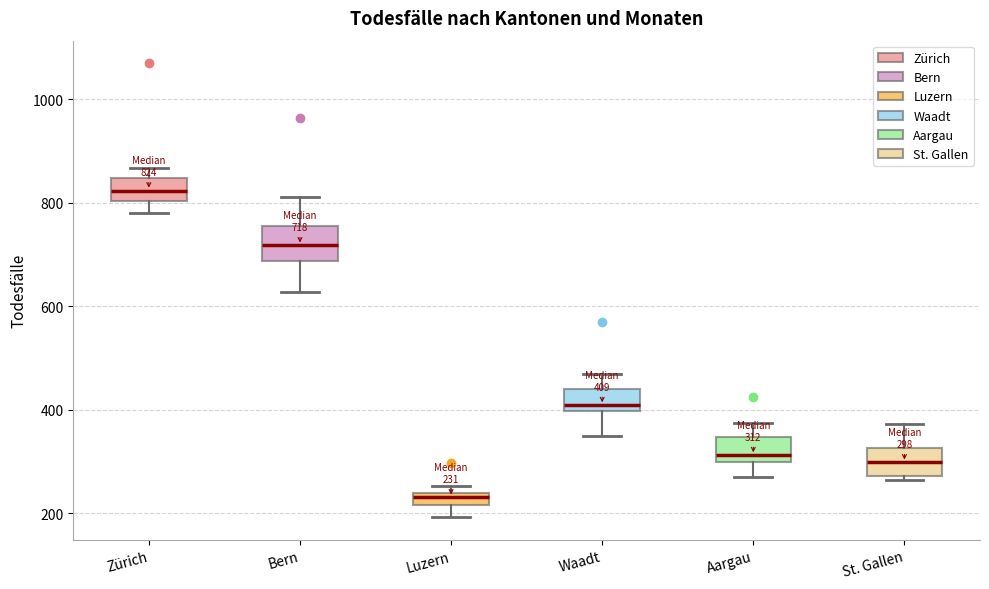

Which box has the lowest median line?

Luzern